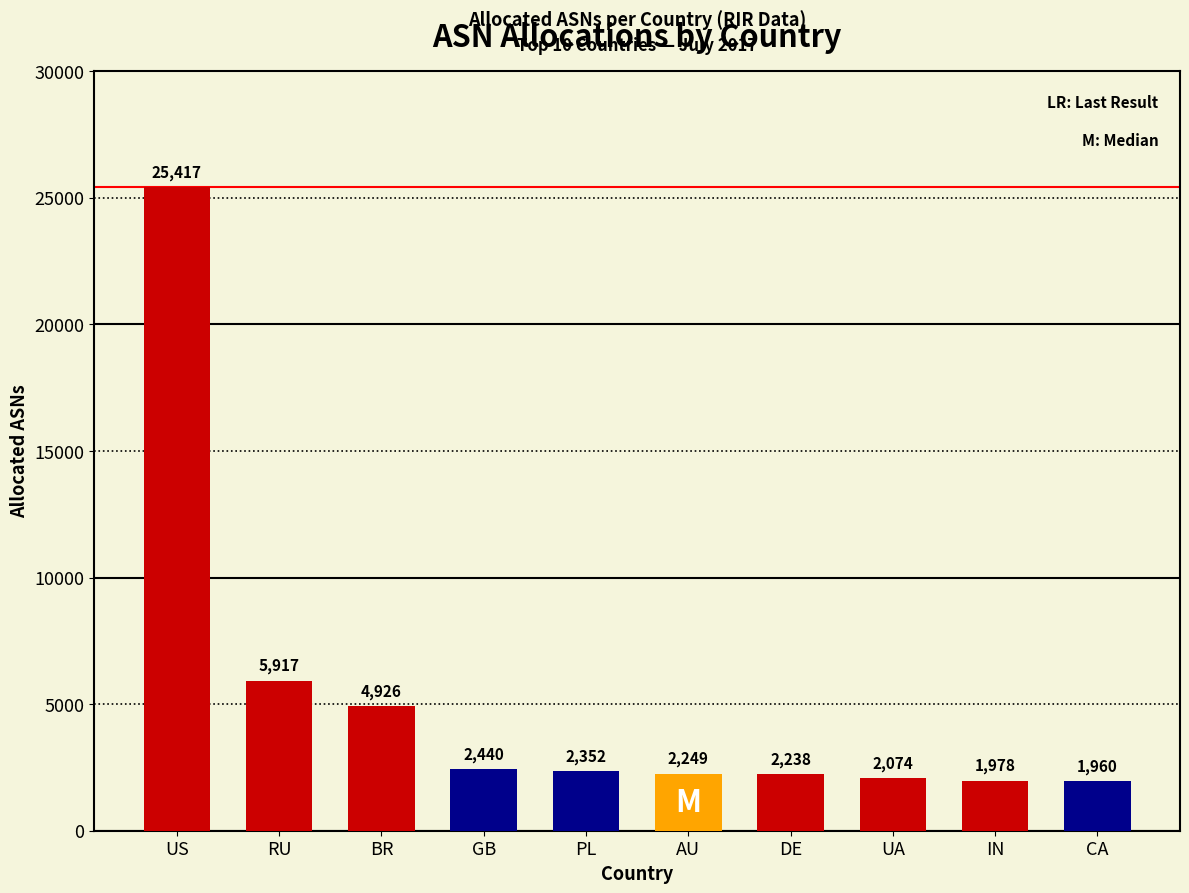

Reading right to left, list all the values displayed in this chart.

1960	1978	2074	2238	2249	2352	2440	4926	5917	25417